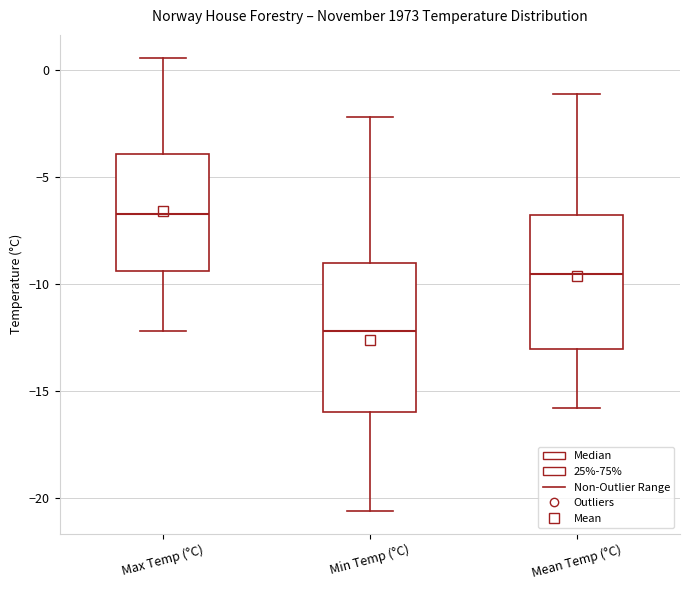

Which box's median line is the highest?

Max Temp (°C)